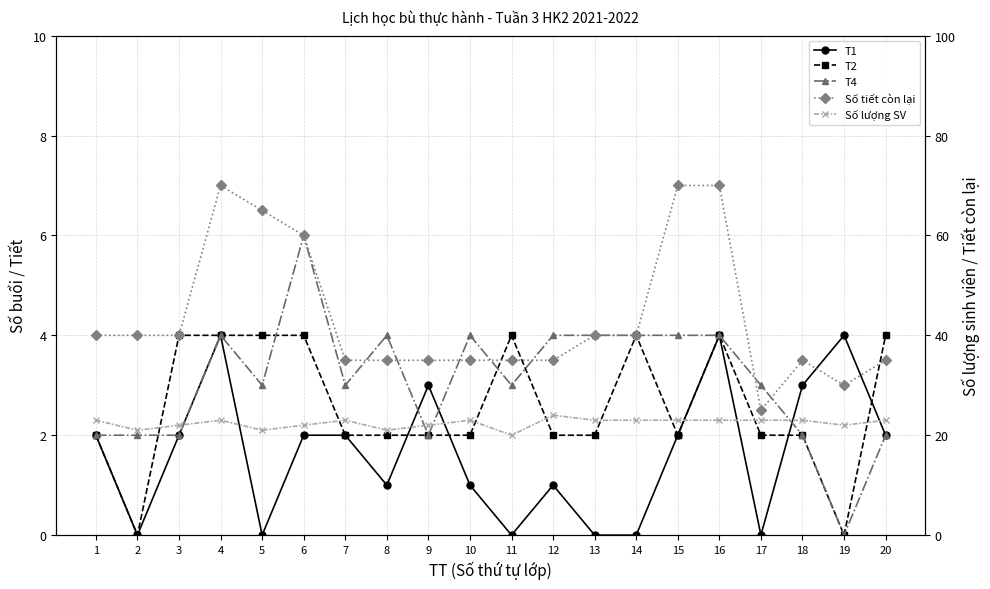

The T4 series shows 4 at 8. True or false?

True